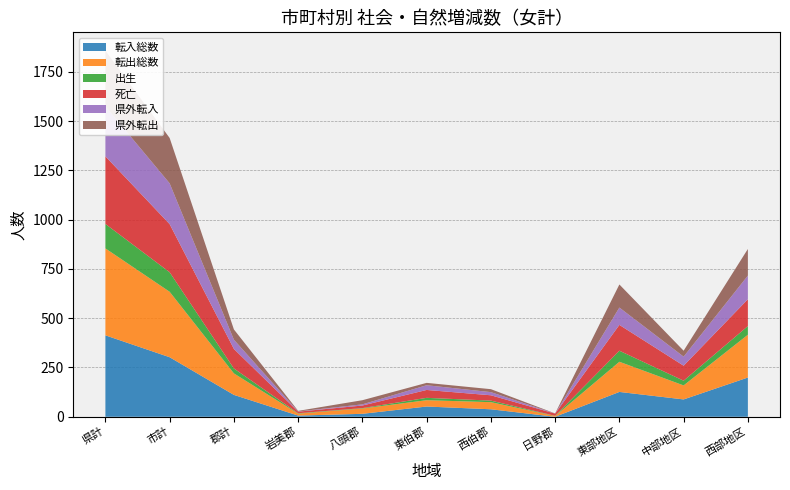

Reading right to left, list all the values displayed in this chart.

転入総数: 西部地区=199	中部地区=88	東部地区=126	日野郡=0	西伯郡=38	東伯郡=52	八頭郡=15	岩美郡=6	郡計=111	市計=302	県計=413
転出総数: 西部地区=217	中部地区=71	東部地区=153	日野郡=4	西伯郡=36	東伯郡=32	八頭郡=27	岩美郡=10	郡計=109	市計=332	県計=441
出生: 西部地区=44	中部地区=24	東部地区=56	日野郡=1	西伯郡=8	東伯郡=12	八頭郡=2	岩美郡=2	郡計=25	市計=99	県計=124
死亡: 西部地区=136	中部地区=76	東部地区=131	日野郡=11	西伯郡=27	東伯郡=40	八頭郡=13	岩美郡=8	郡計=99	市計=244	県計=343
県外転入: 西部地区=120	中部地区=46	東部地区=88	日野郡=0	西伯郡=16	東伯郡=24	八頭郡=6	岩美郡=1	郡計=47	市計=207	県計=254
県外転出: 西部地区=135	中部地区=30	東部地区=117	日野郡=1	西伯郡=15	東伯郡=12	八頭郡=21	岩美郡=3	郡計=52	市計=230	県計=282